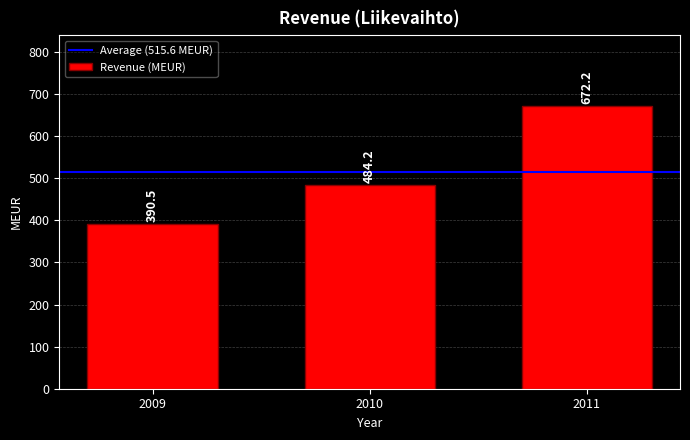

Count the number of categories in the chart.

3